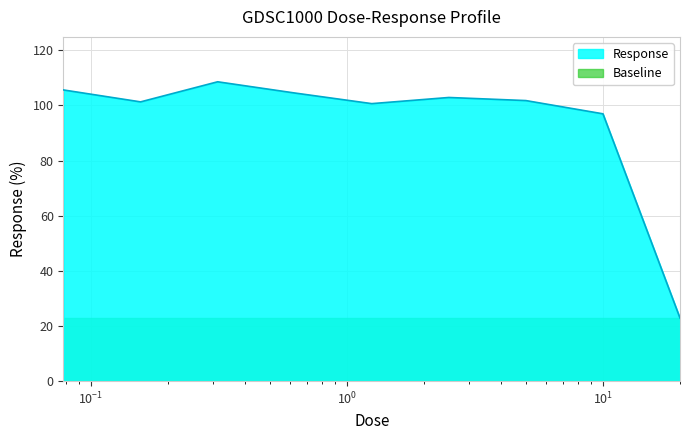

List the series in order of their peak value, lowest first.

Baseline, Response